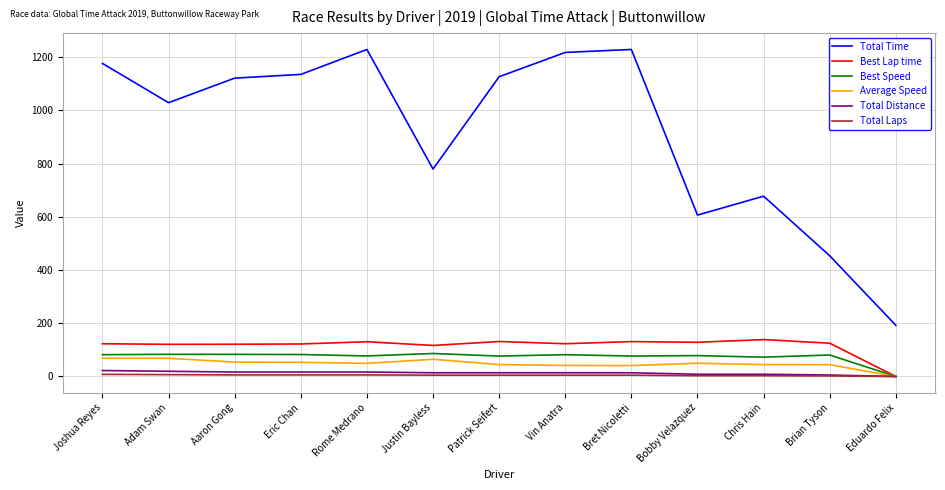

At how many categories does at least one series exceed 272?

12